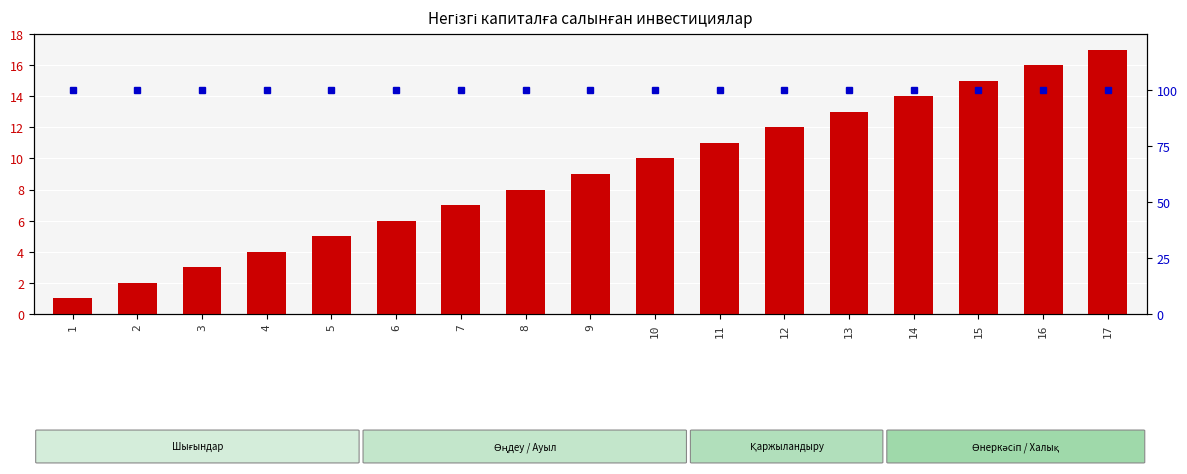

At how many categories does at least one series exceed 45?

17